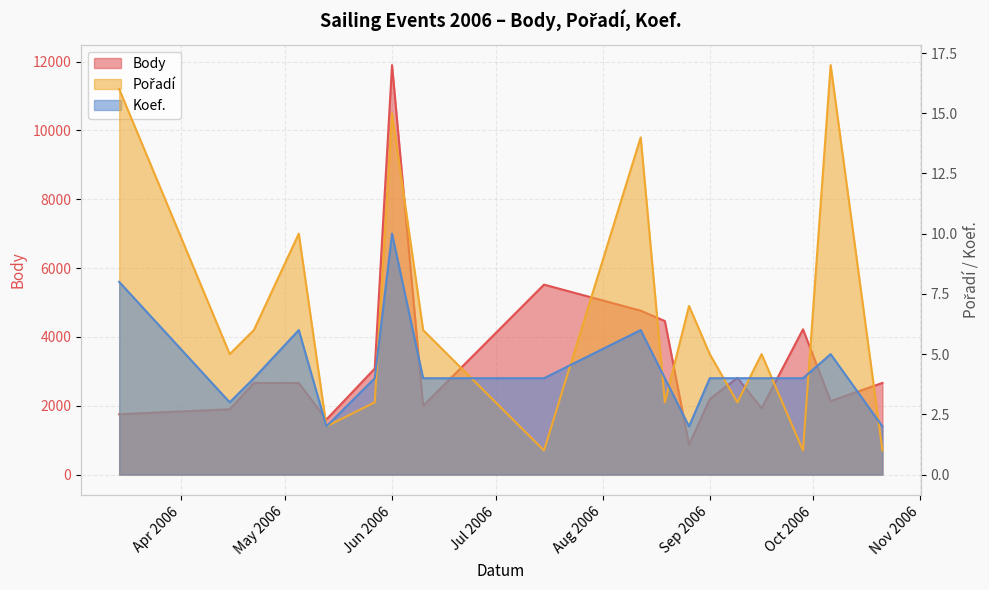

True or false: Koef. and Body cross at least once.

False